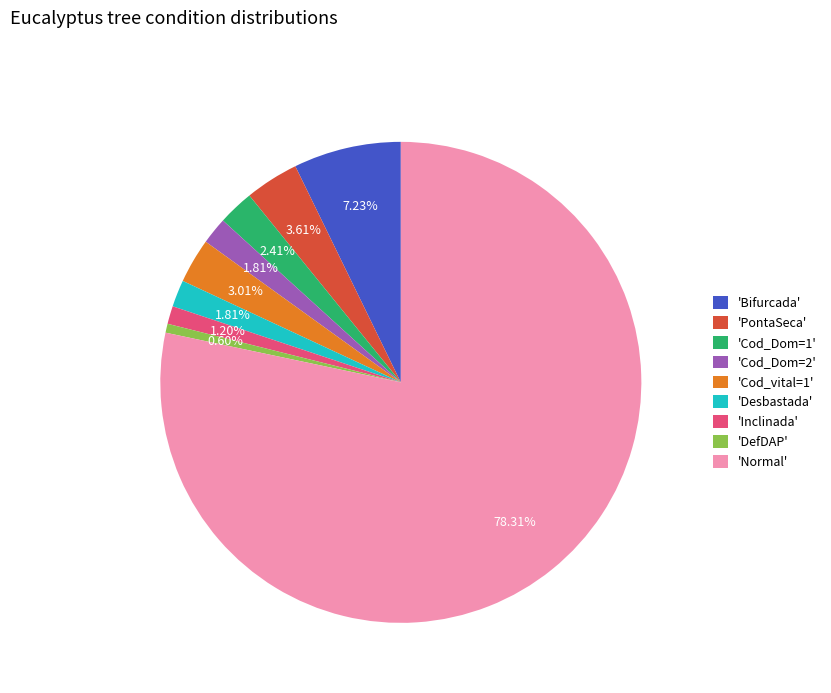

Which category has the smallest portion of the pie?

'DefDAP'